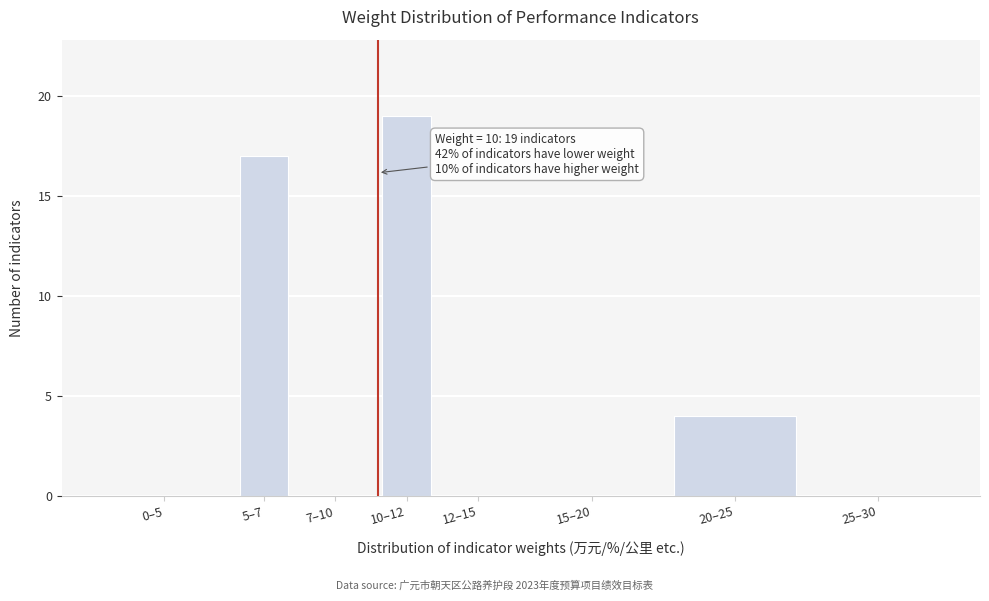

Reading left to right, extract all data points from this chart.

0–5=0	5–7=17	7–10=0	10–12=19	12–15=0	15–20=0	20–25=4	25–30=0